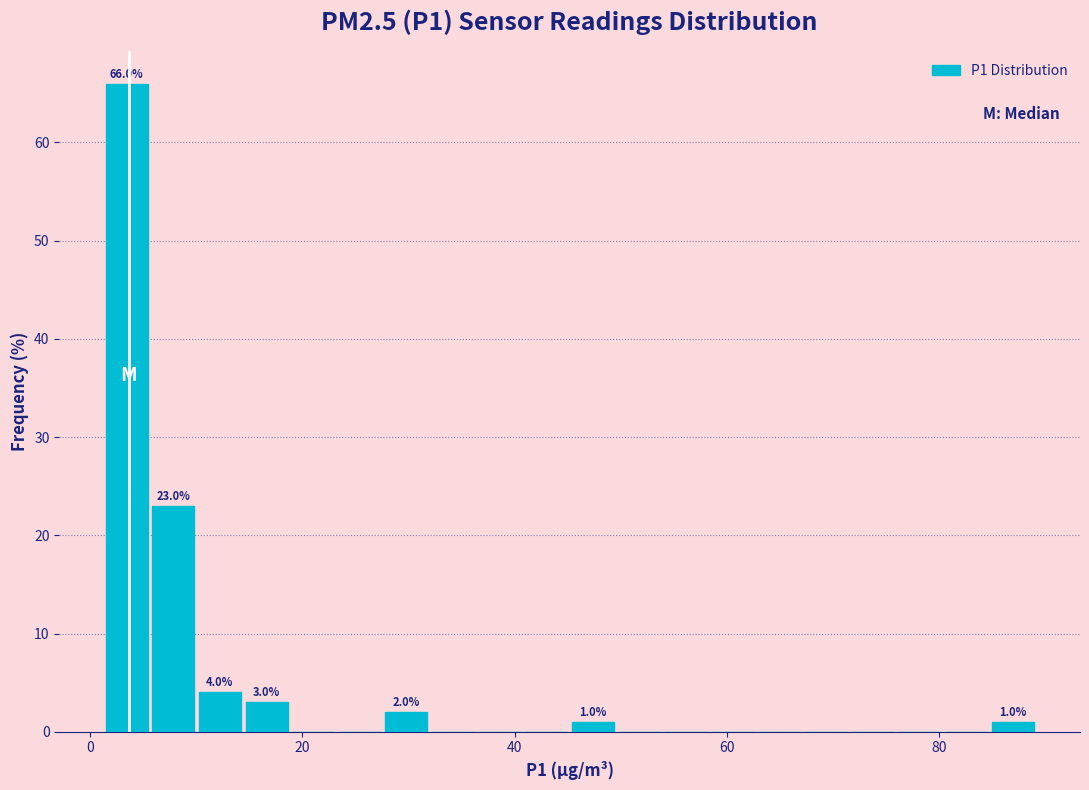

Read against the x-axis, roughly where is the centre of the tallest bar?

4